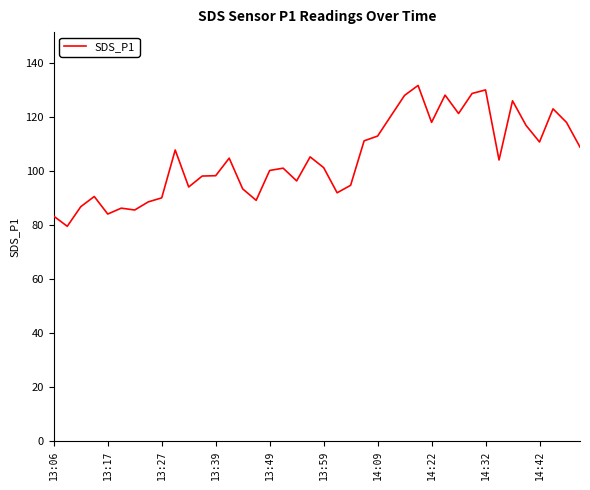

What is the difference between the maximum and minimum values?

52.2